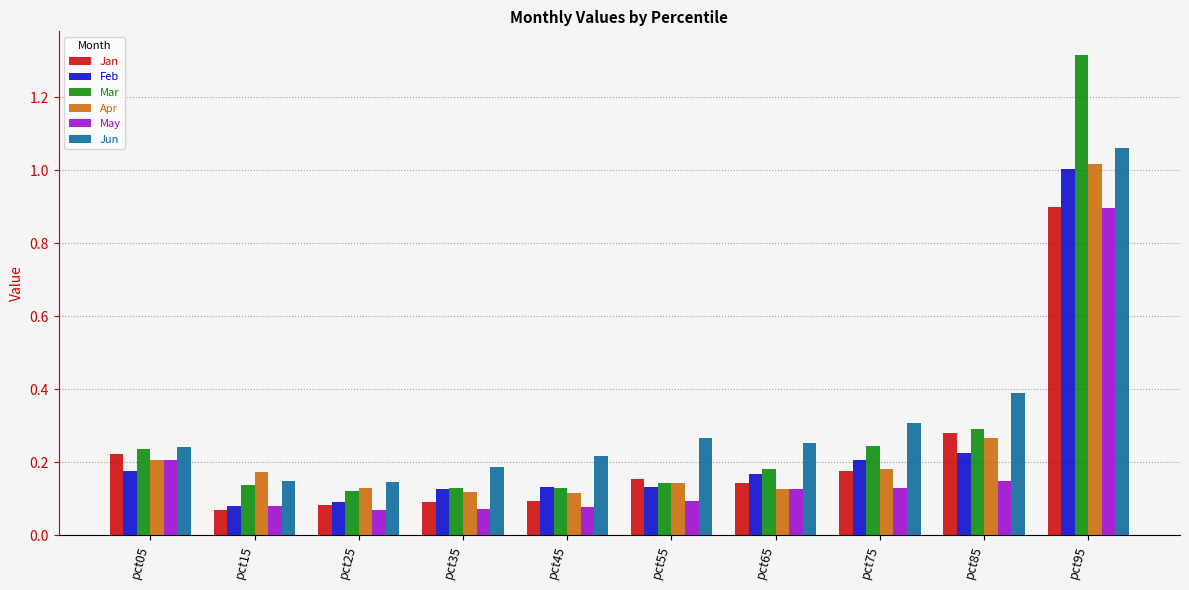

Which category has the highest value in the Jun series?

pct95